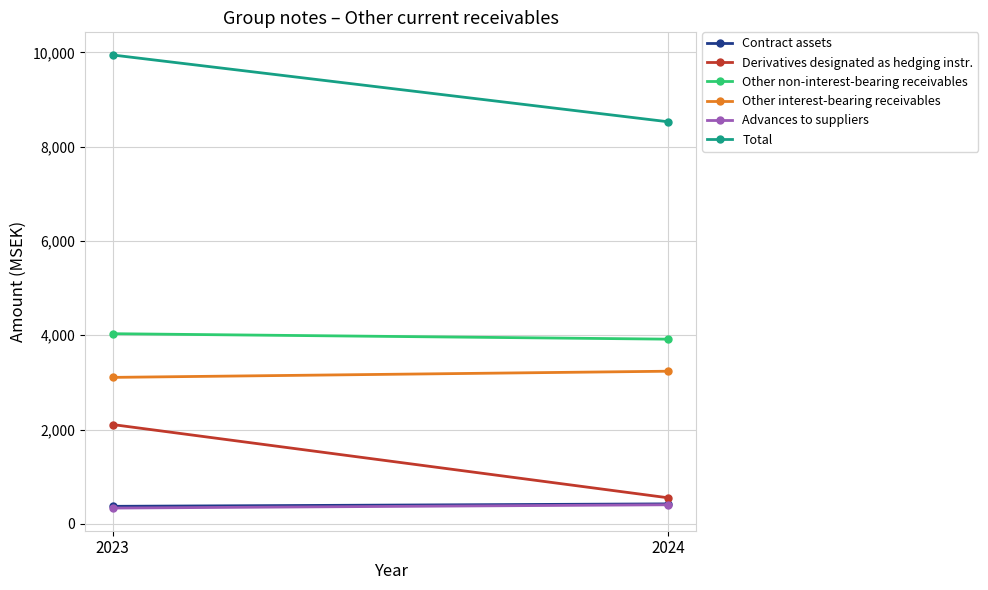

True or false: Other interest-bearing receivables has a value of 1400 at 2023.

False